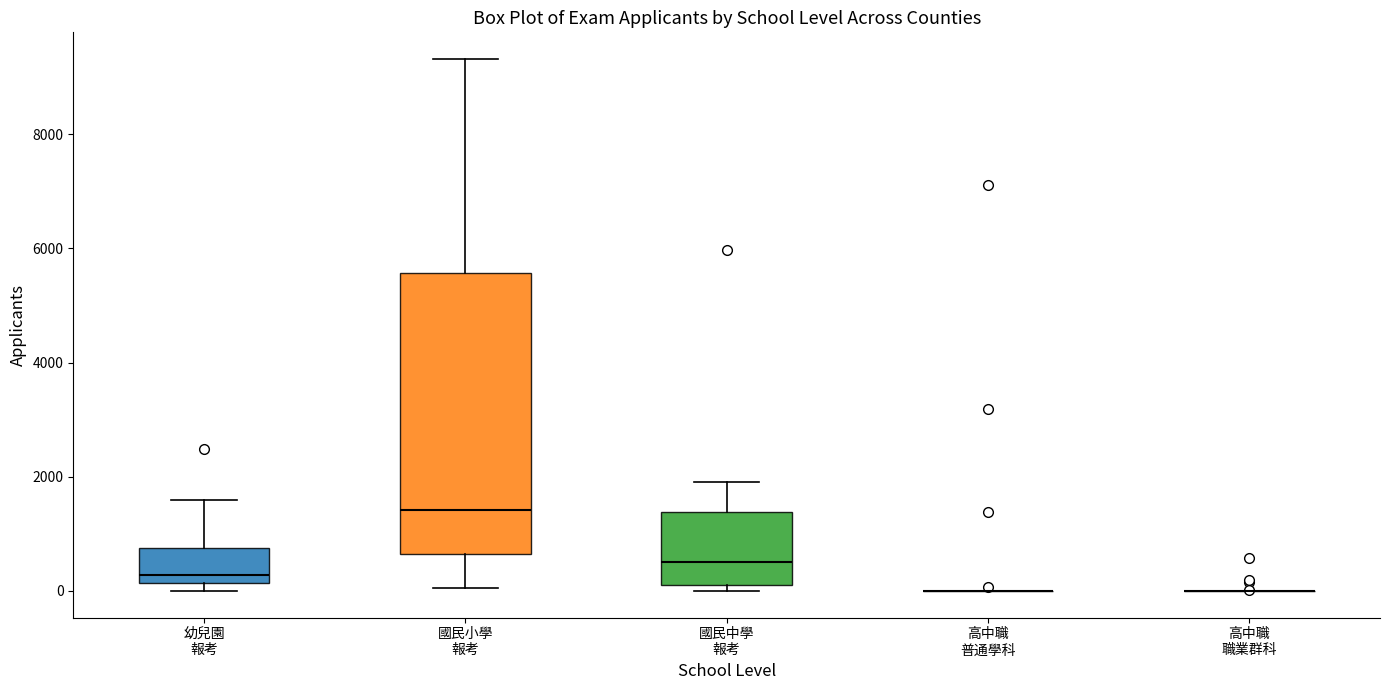

Comparing the boxes themselves (not the whiskers), which one is the tallest?

國民小學 報考